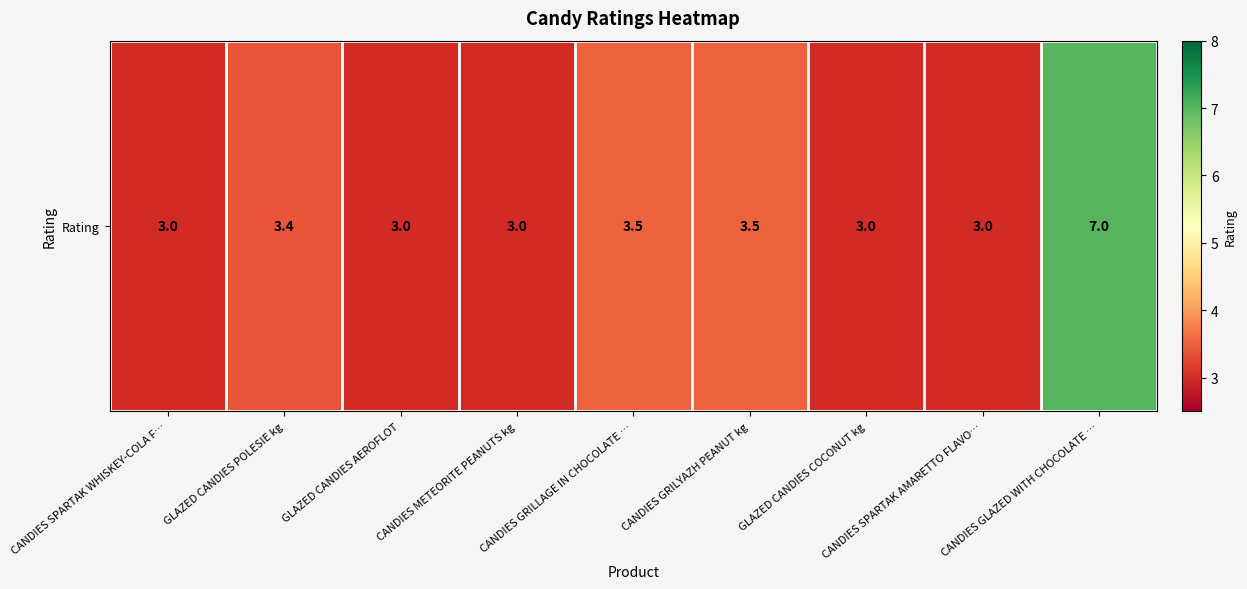

Rank the categories by value from lowest to highest.

CANDIES SPARTAK WHISKEY-COLA F…, GLAZED CANDIES AEROFLOT, CANDIES METEORITE PEANUTS kg, GLAZED CANDIES COCONUT kg, CANDIES SPARTAK AMARETTO FLAVO…, GLAZED CANDIES POLESIE kg, CANDIES GRILLAGE IN CHOCOLATE …, CANDIES GRILYAZH PEANUT kg, CANDIES GLAZED WITH CHOCOLATE …